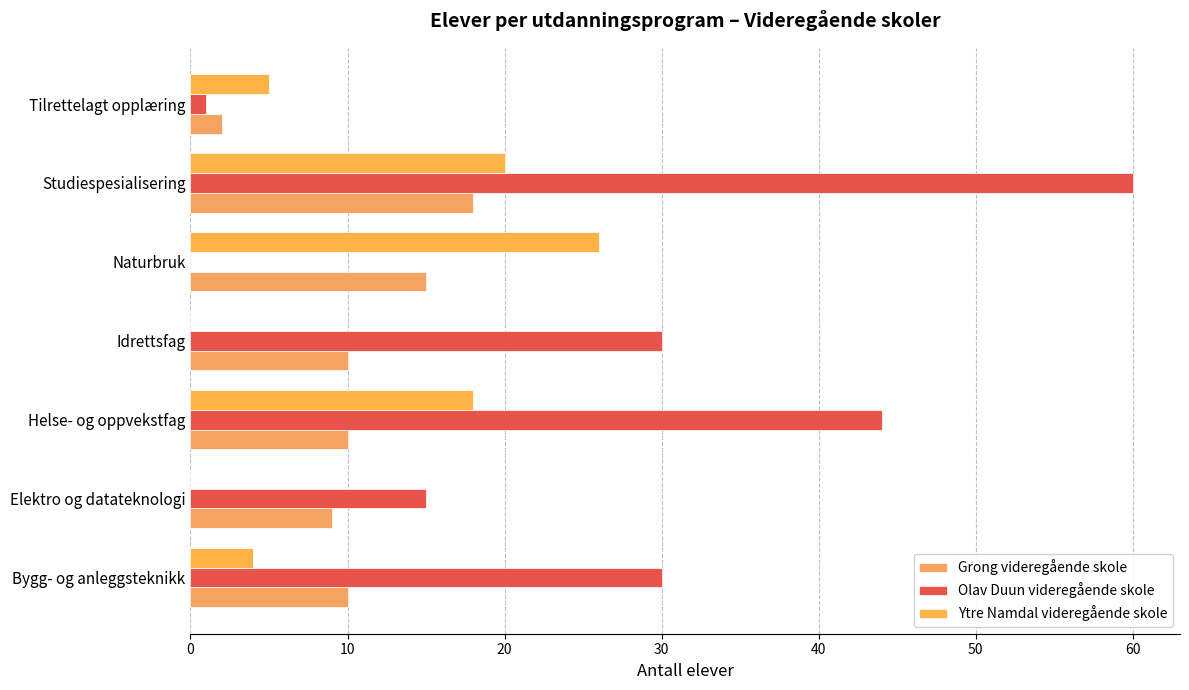

What is the value of the Olav Duun videregående skole bar at the 1st from the left?

30